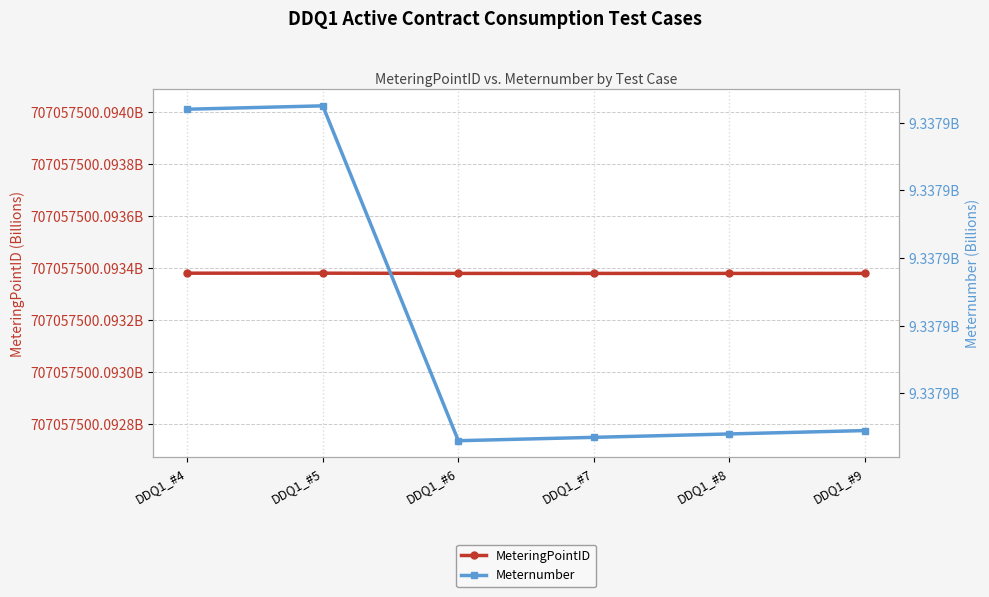

How many categories are shown in the chart?

6